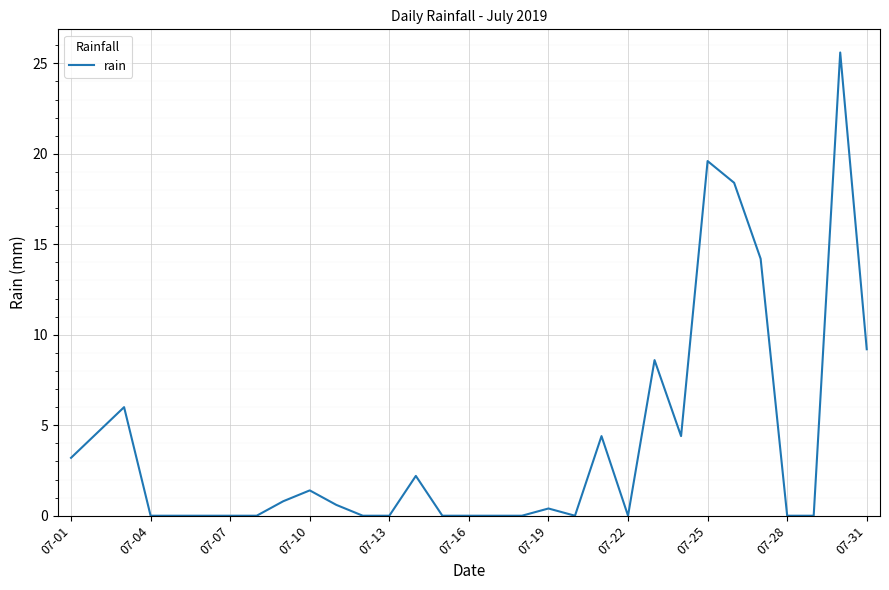

What is the difference between the maximum and minimum values?

25.6